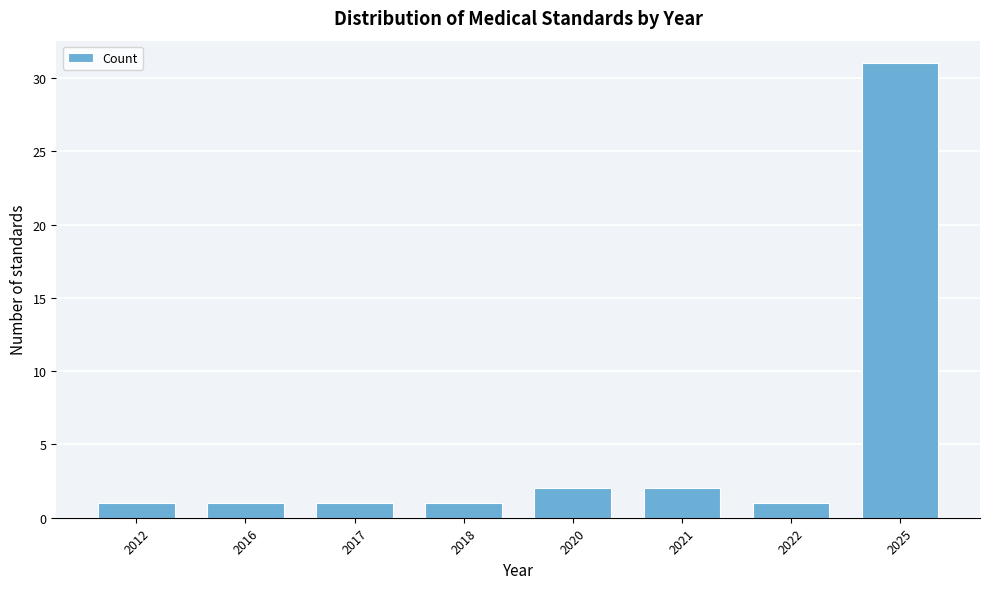

Reading left to right, list all the values displayed in this chart.

1	1	1	1	2	2	1	31